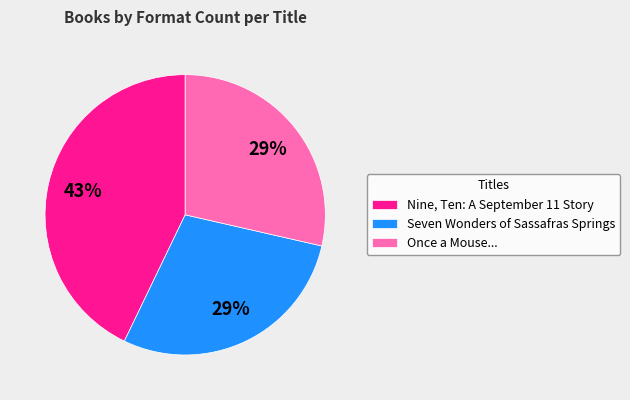

Count the number of slices in the pie.

3